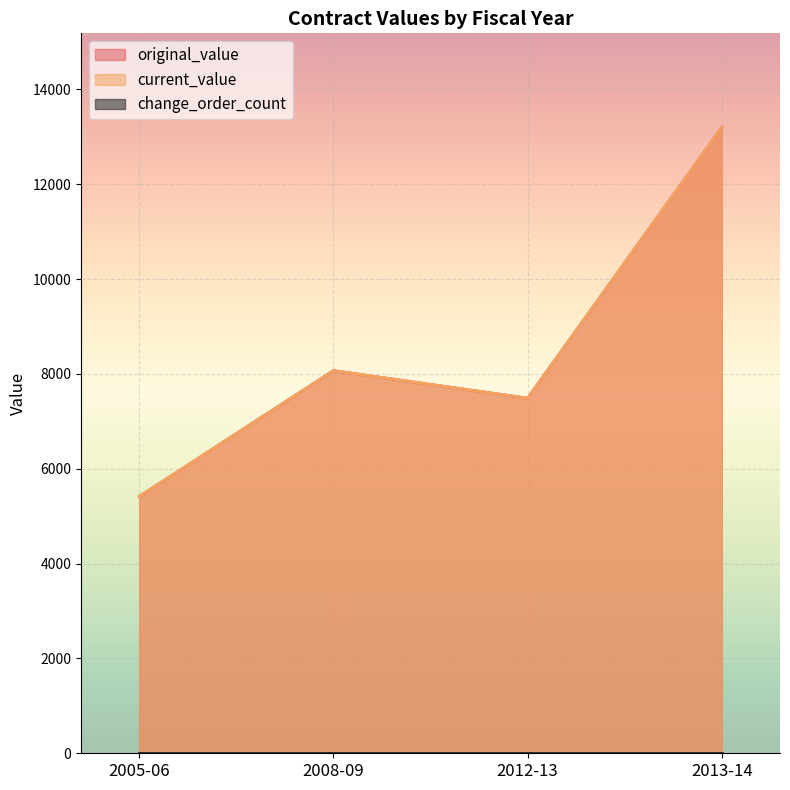

What is the maximum value for original_value?

13200.0